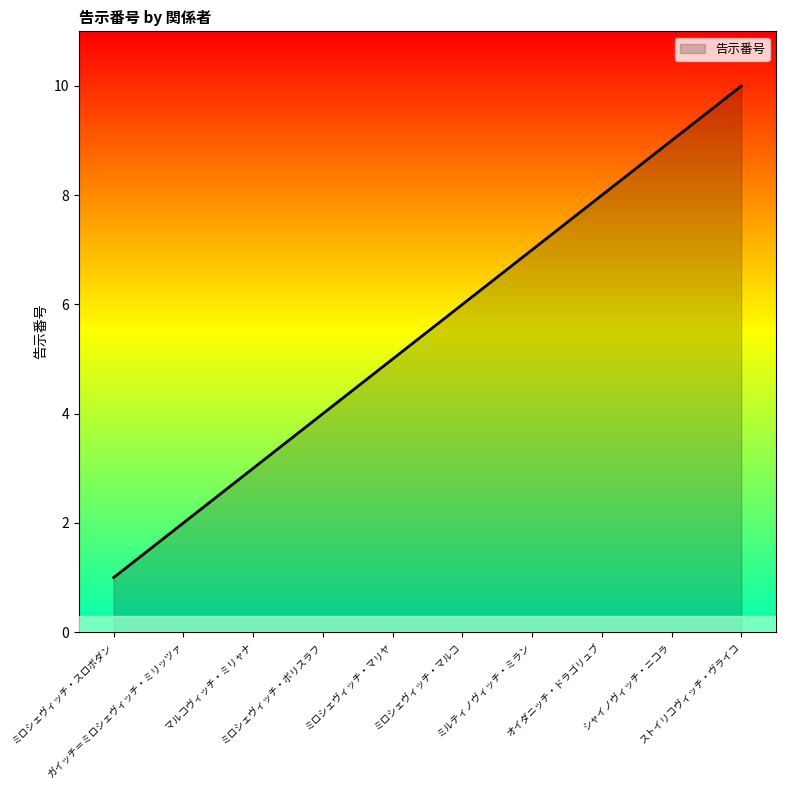

Reading right to left, extract all data points from this chart.

10	9	8	7	6	5	4	3	2	1